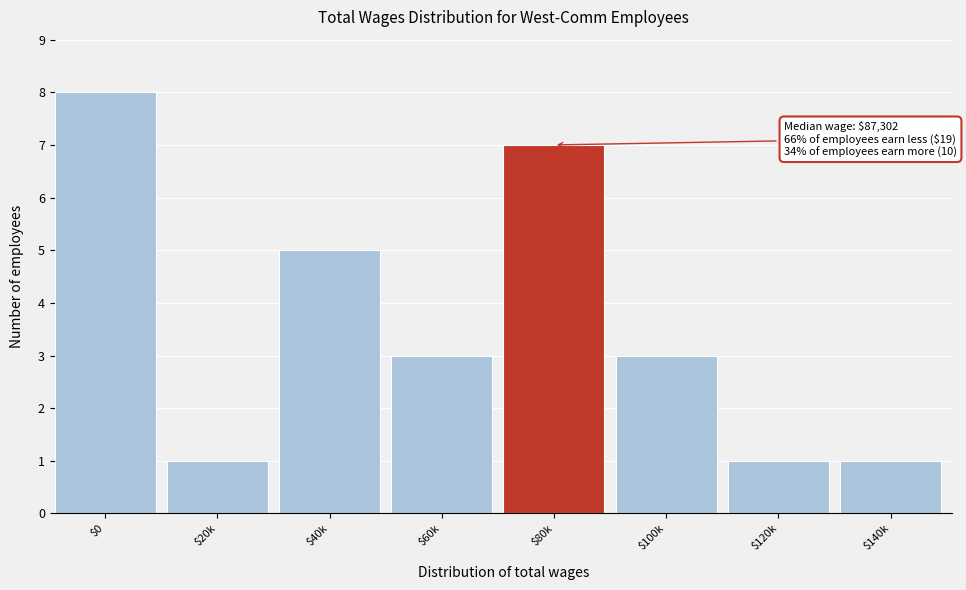

Reading left to right, transcribe all the data shown in this chart.

8	1	5	3	7	3	1	1